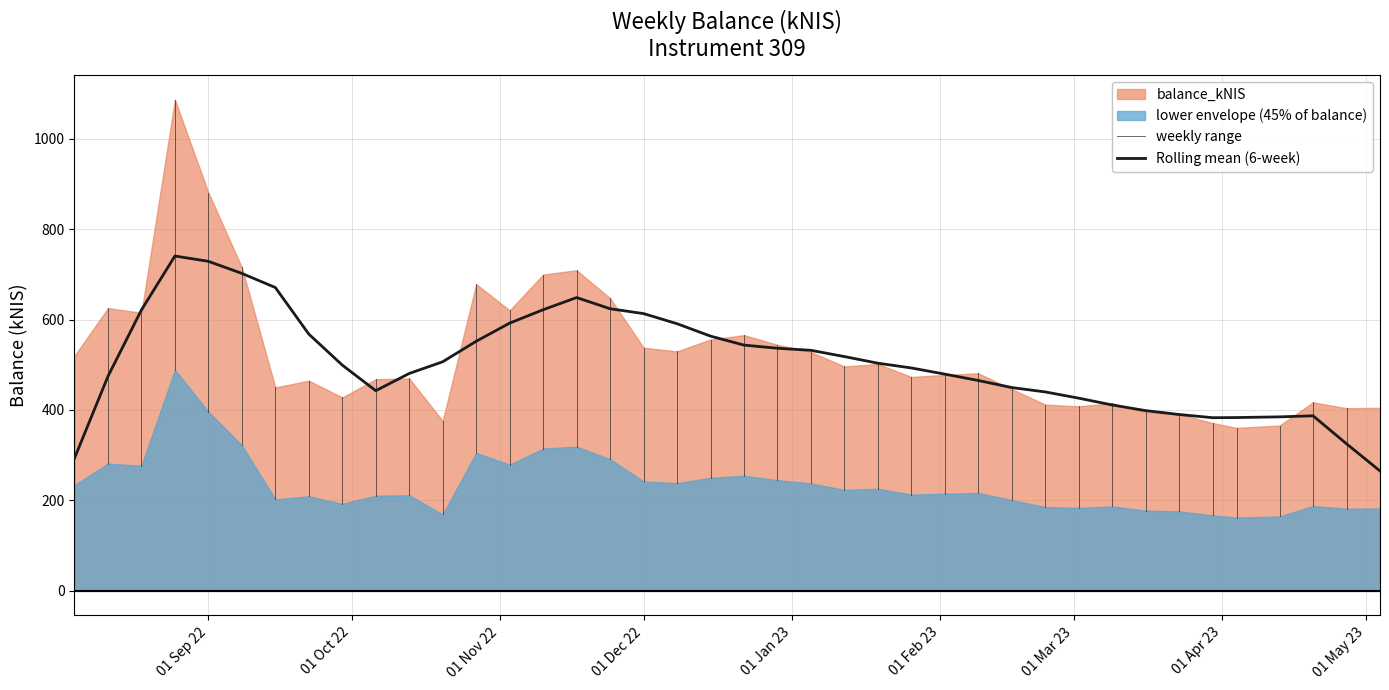

What is the difference between the second highest and minimum values?

520.3